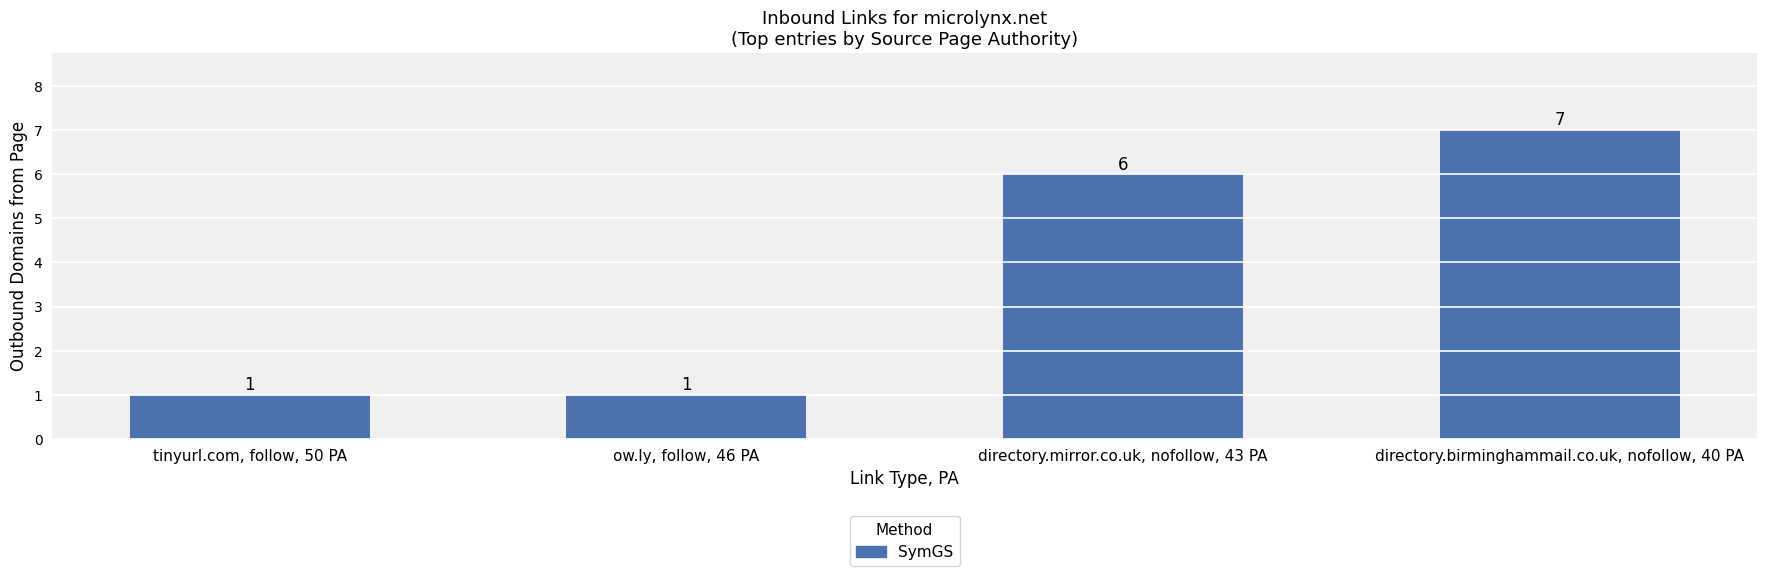

Reading left to right, transcribe all the data shown in this chart.

tinyurl.com, follow, 50 PA=1	ow.ly, follow, 46 PA=1	directory.mirror.co.uk, nofollow, 43 PA=6	directory.birminghammail.co.uk, nofollow, 40 PA=7